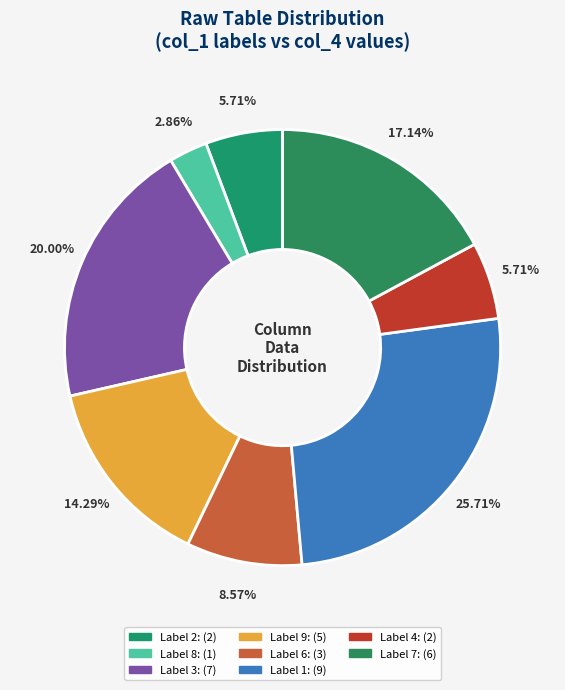

How many slices are in this pie chart?

8